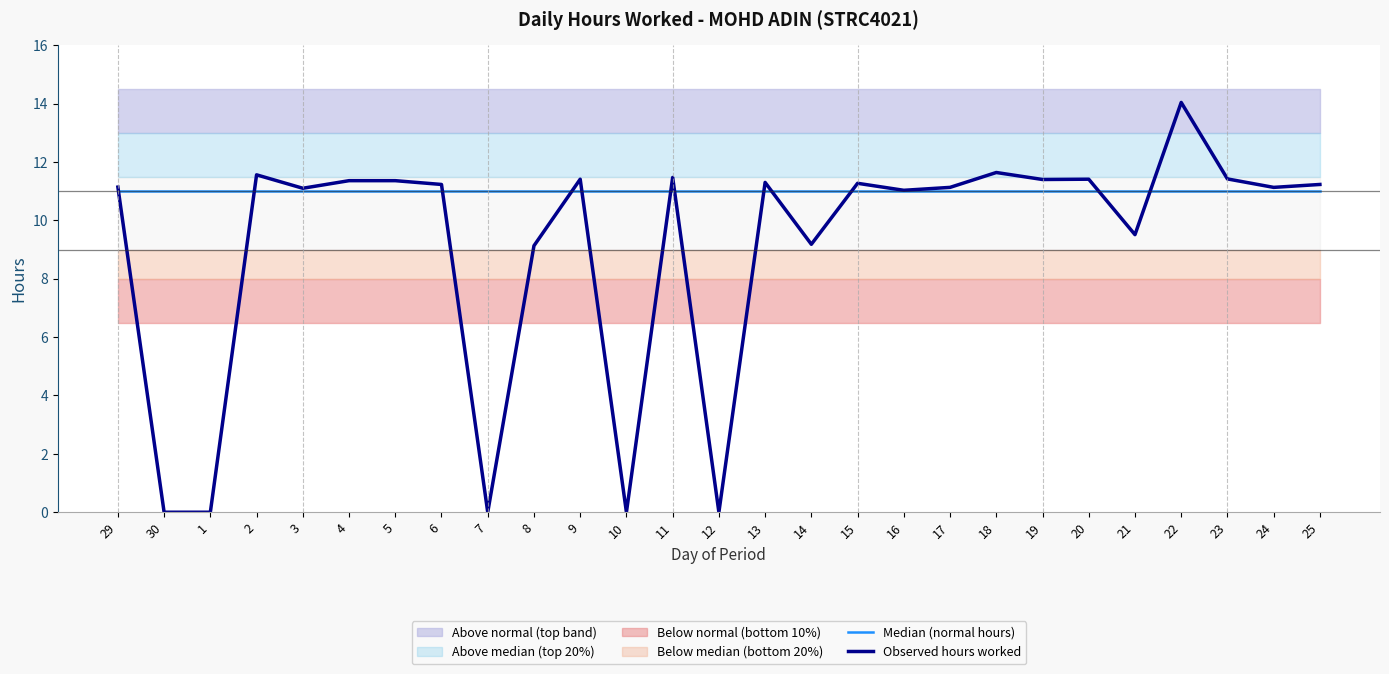

Reading left to right, list all the values displayed in this chart.

Median (normal hours): 11.0	11.0	11.0	11.0	11.0	11.0	11.0	11.0	11.0	11.0	11.0	11.0	11.0	11.0	11.0	11.0	11.0	11.0	11.0	11.0	11.0	11.0	11.0	11.0	11.0	11.0	11.0
Observed hours worked: 11.1	0.0	0.0	11.6	11.1	11.4	11.4	11.2	0.0	9.1	11.4	0.0	11.5	0.0	11.3	9.2	11.3	11.0	11.1	11.6	11.4	11.4	9.5	14.0	11.4	11.1	11.2